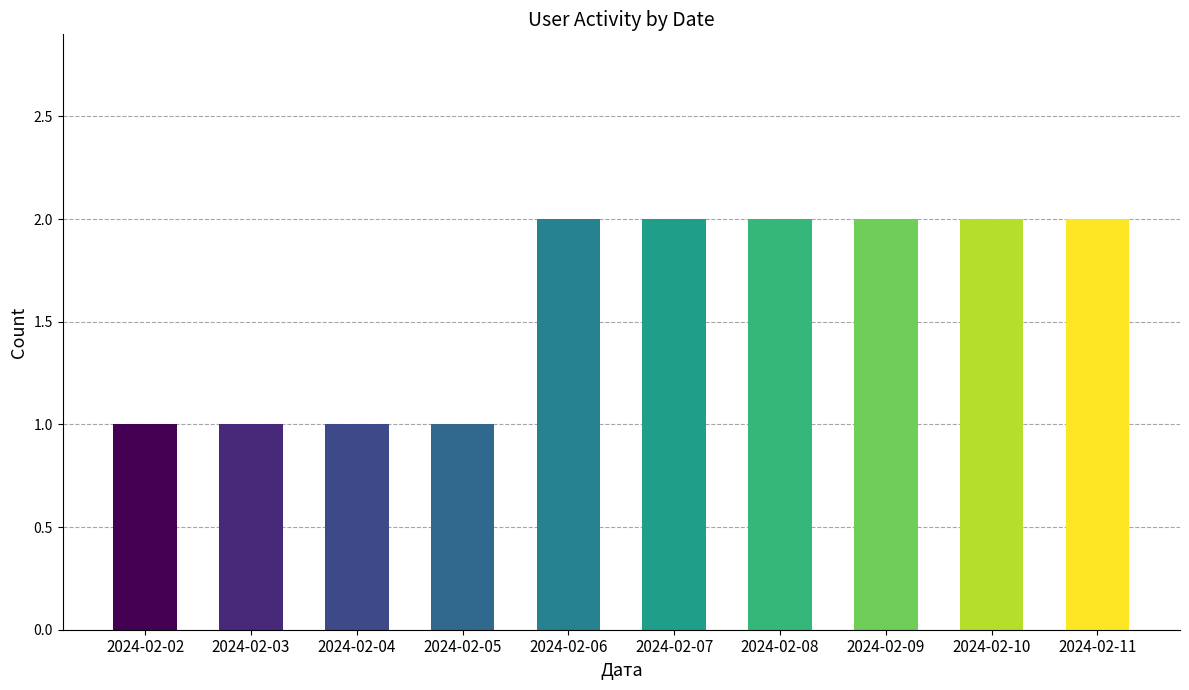

What is the value of the 8th bar from the left?

2